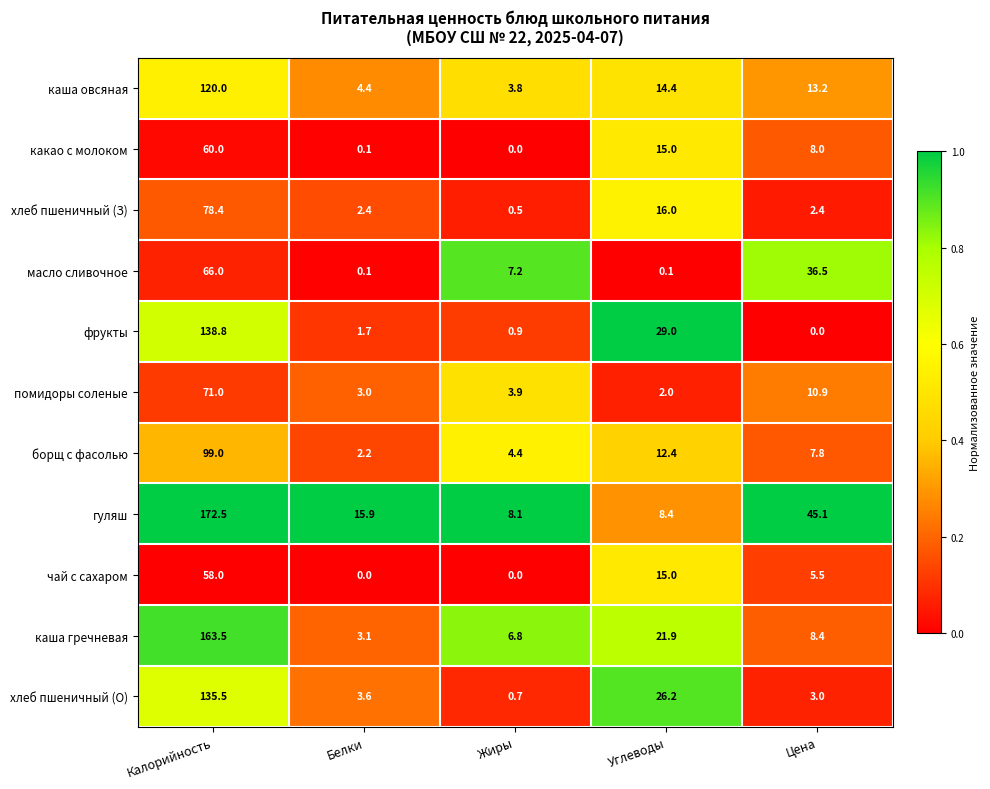

True or false: масло сливочное has a value of 36.5 at Цена.

True